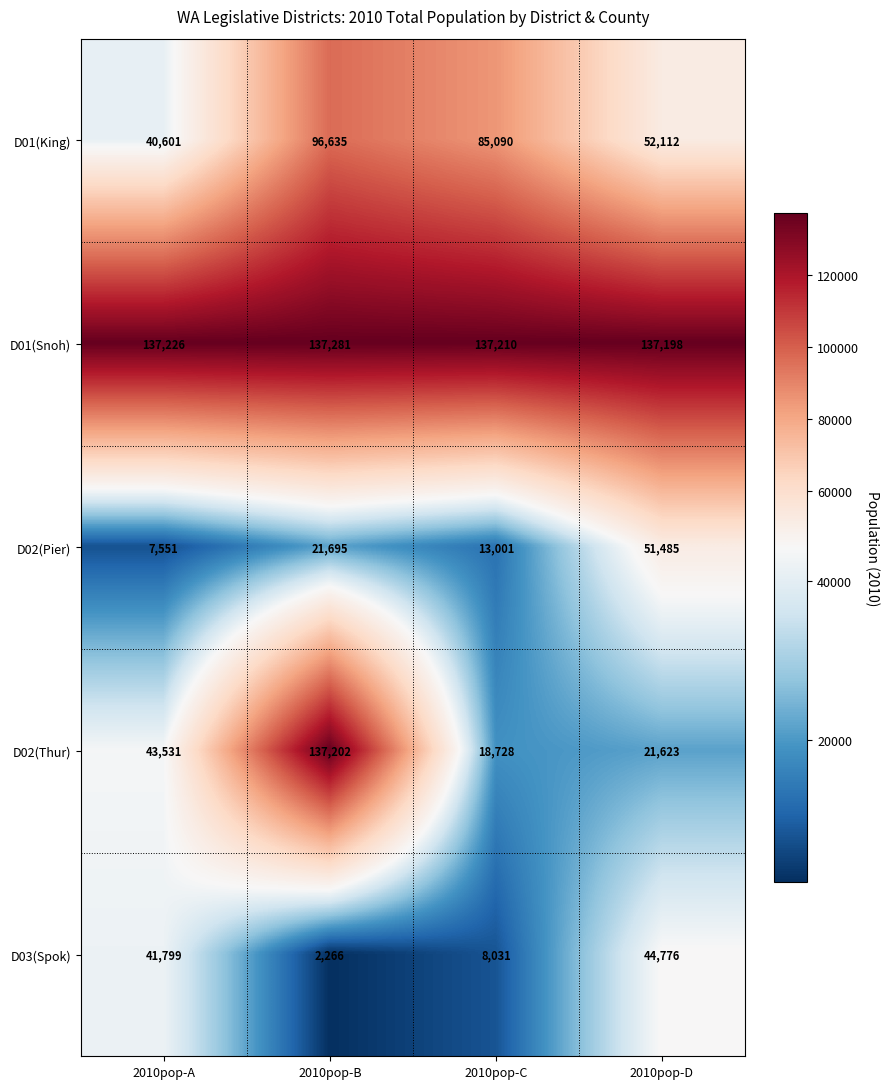

What is the sum of the D01(King) values at 2010pop-A and 2010pop-B?

137236